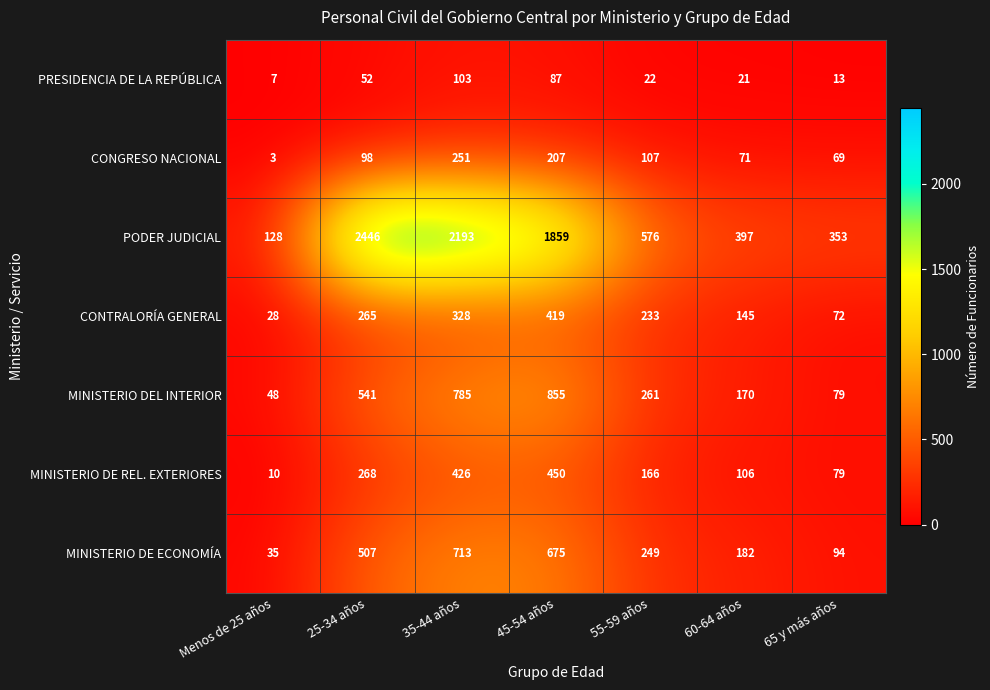

What is the sum of all CONGRESO NACIONAL values?

806